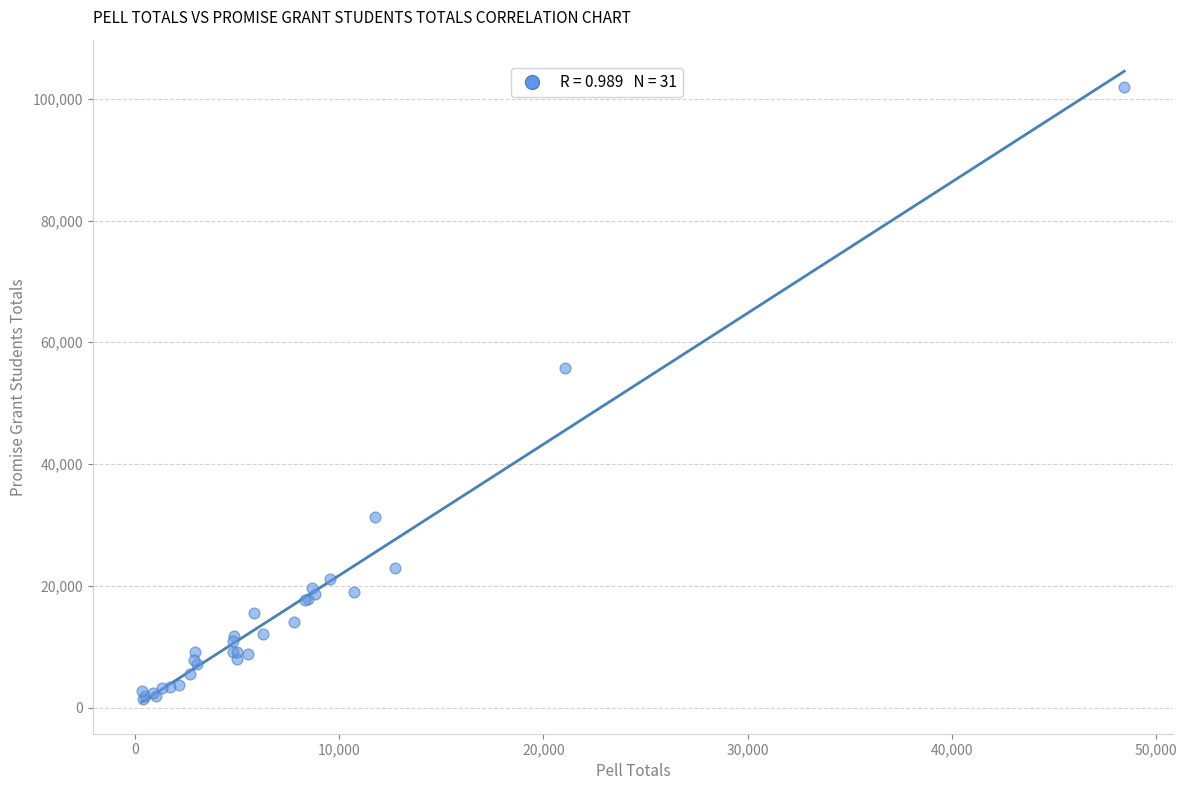

What Y value in the scatter plot is closest to 51679?

55729